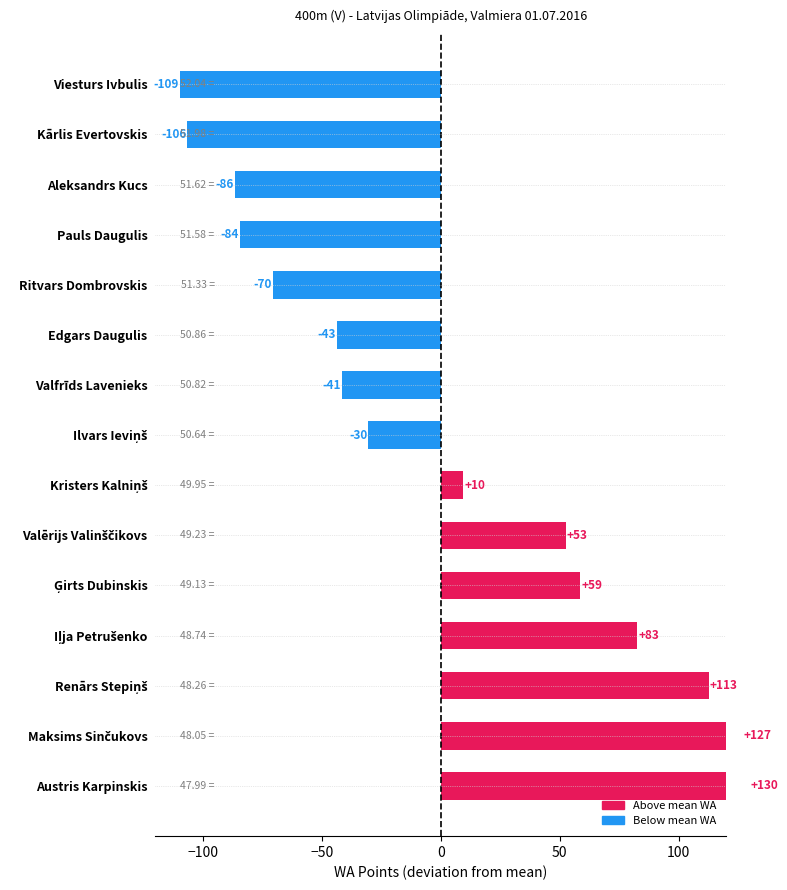

Reading left to right, list all the values displayed in this chart.

129.6	126.6	112.6	82.6	58.6	52.6	9.6	-30.4	-41.4	-43.4	-70.4	-84.4	-86.4	-106.4	-109.4